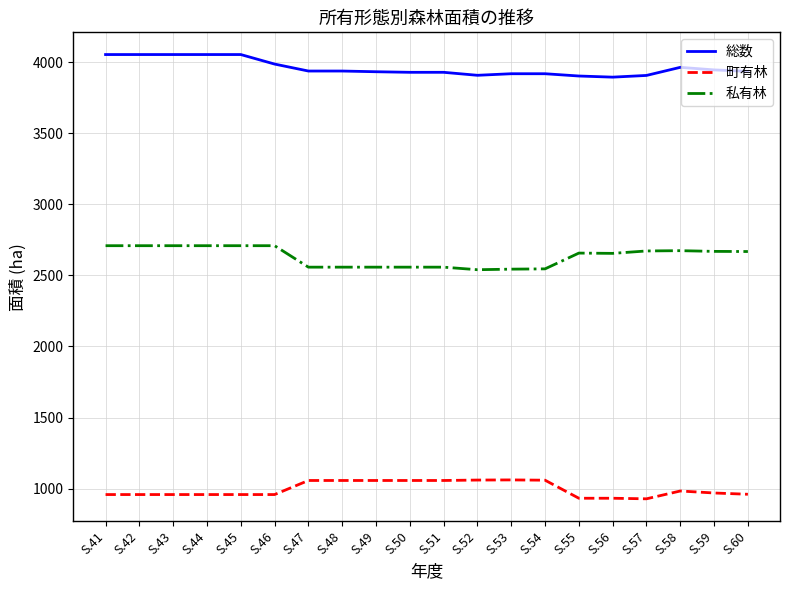

Between S.42 and S.53, which series saw the biggest shift?

私有林